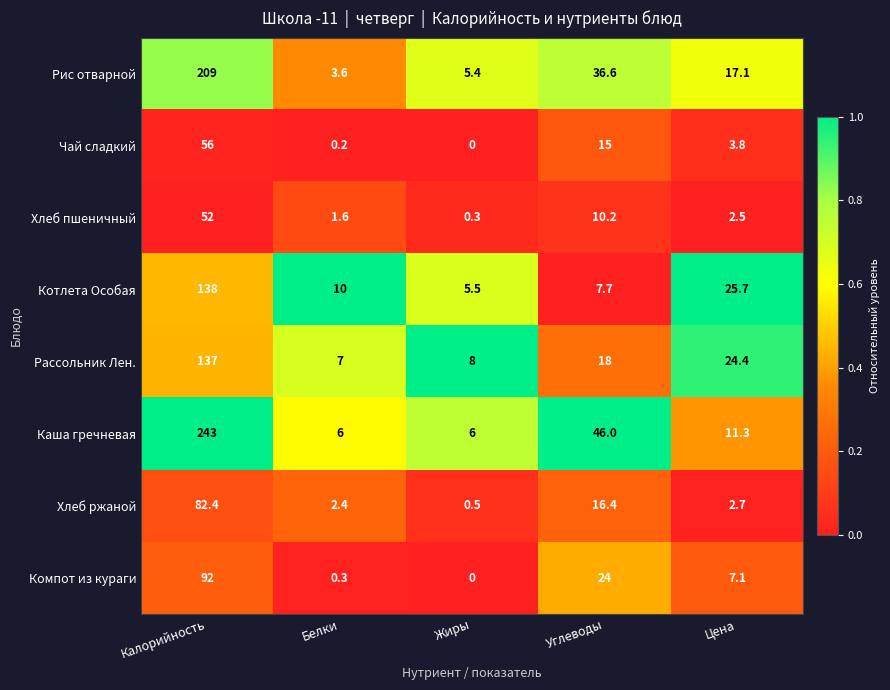

True or false: Рис отварной has a value of 3.6 at Белки.

True